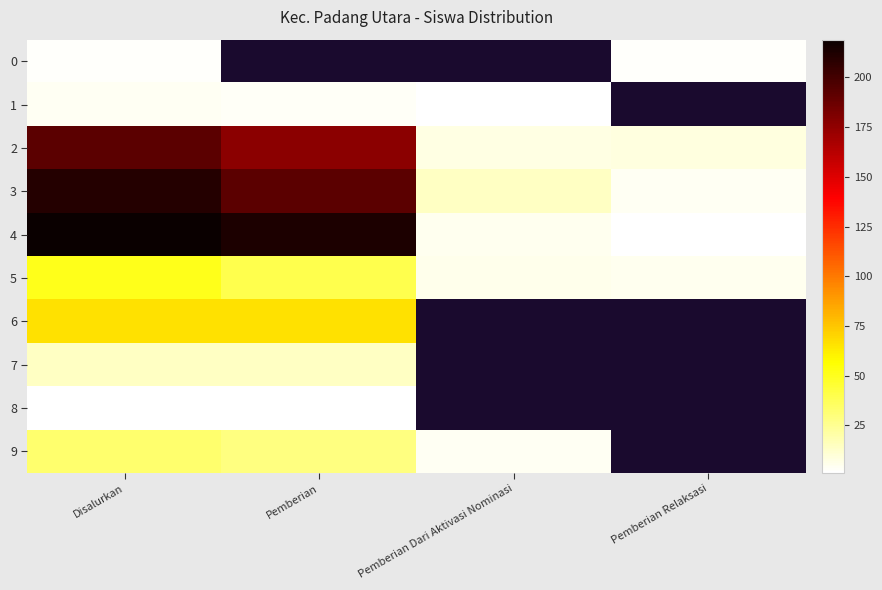

What is the maximum value shown in the chart?

219.0